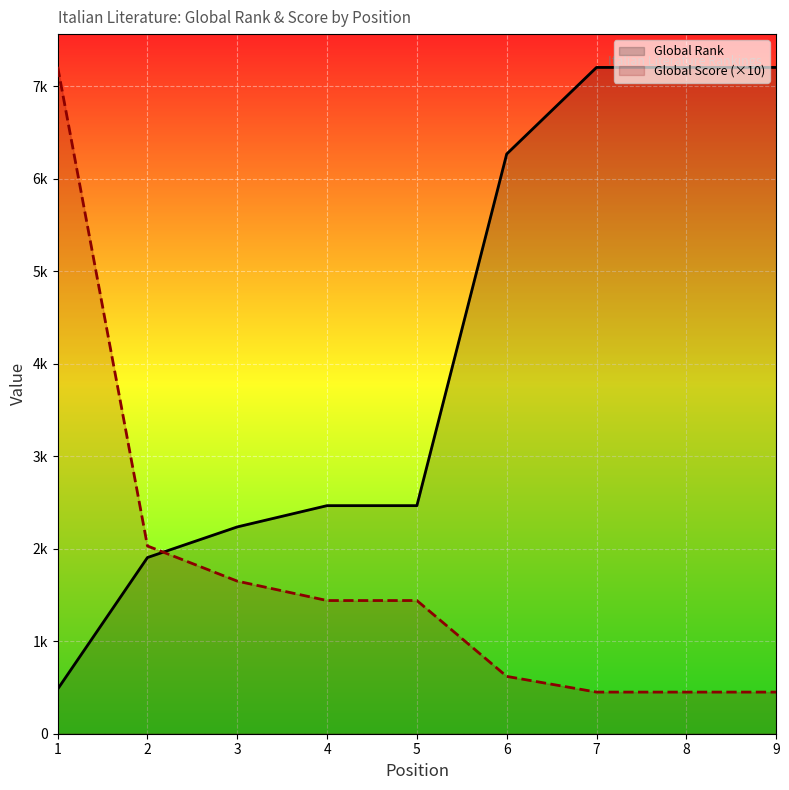

Where is Global Rank nearest to the value 3843?

4